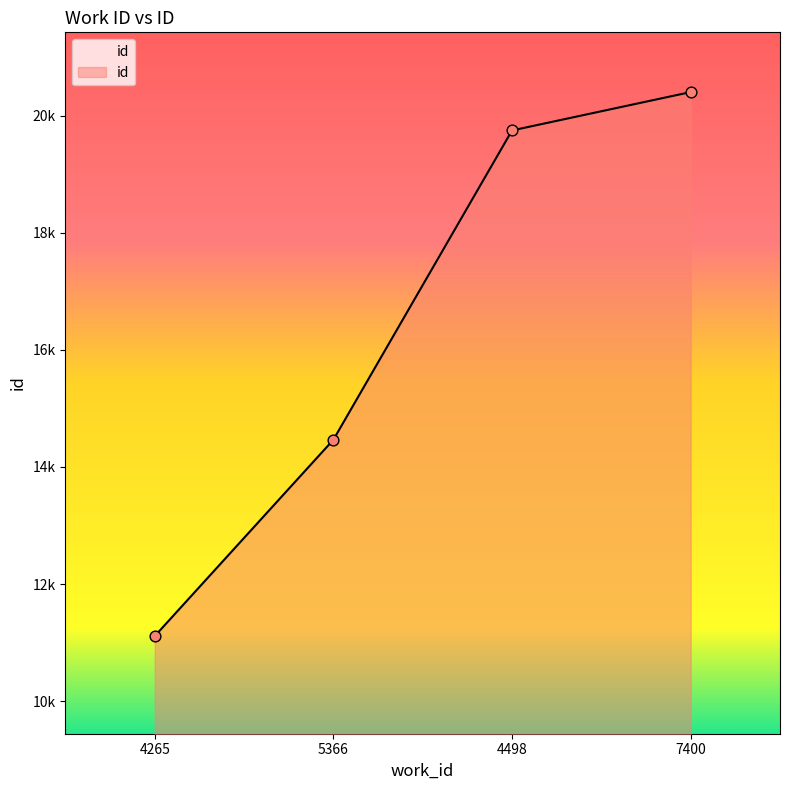

What is the change in value from 4265 to 5366?

+3352